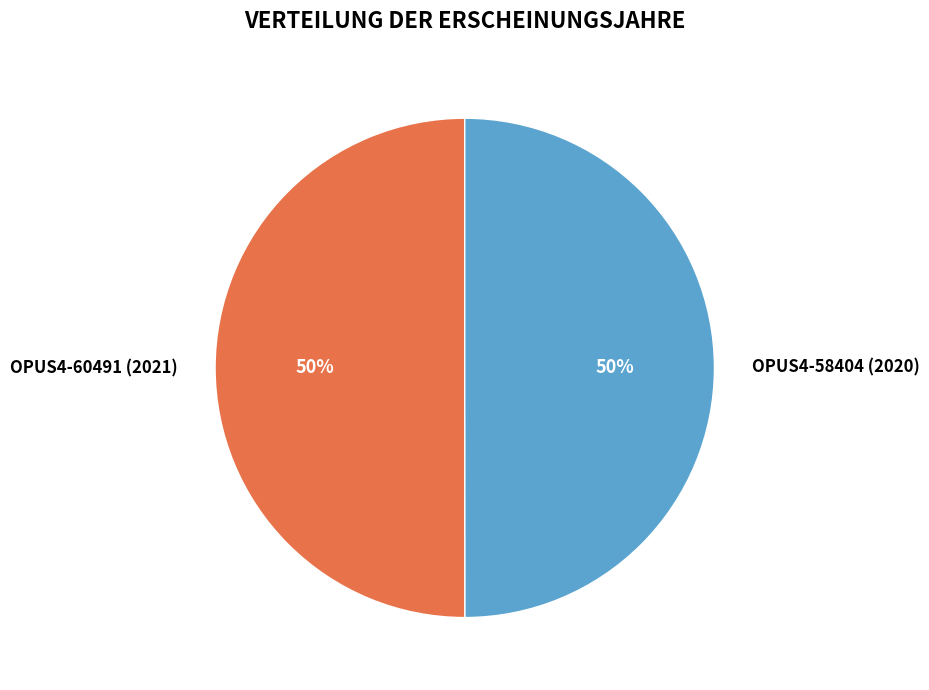

What percentage is the OPUS4-60491 (2021) slice, to the nearest percent?

50%